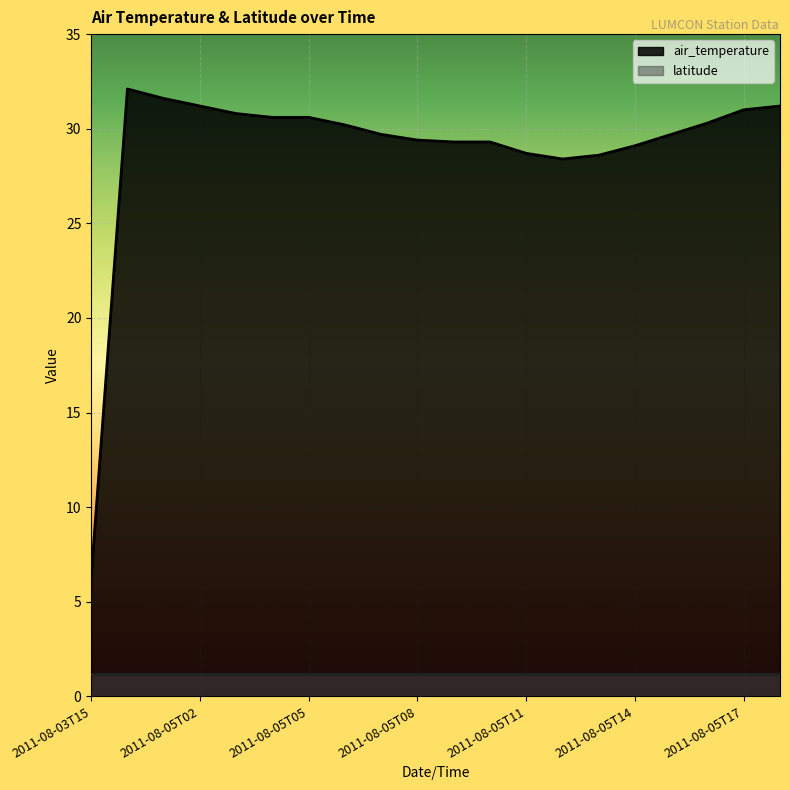

How many series are shown in this chart?

2